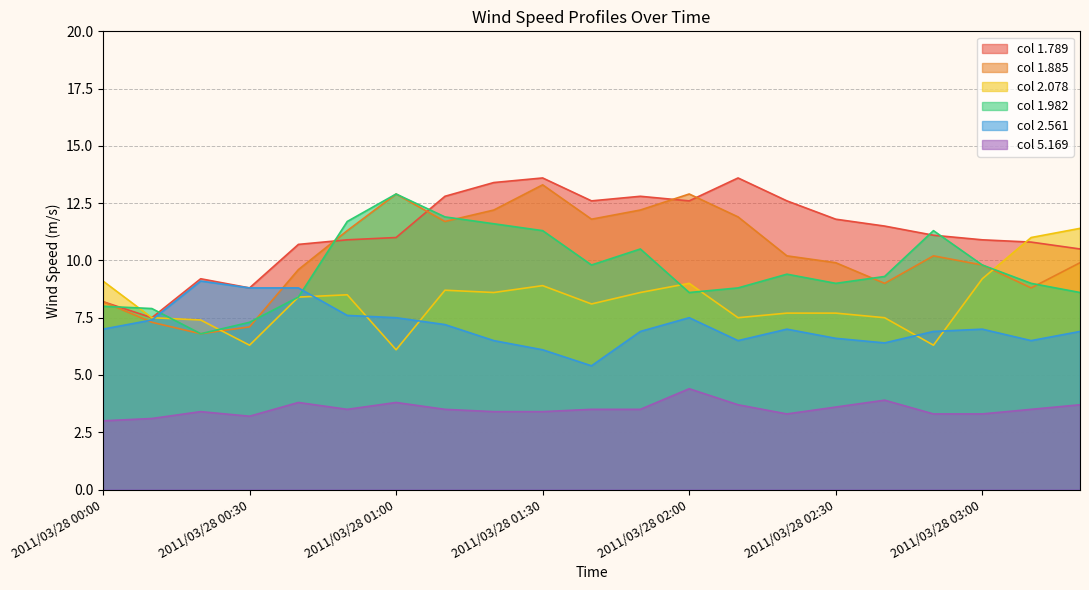

Which series has the largest total across all categories?

1.789